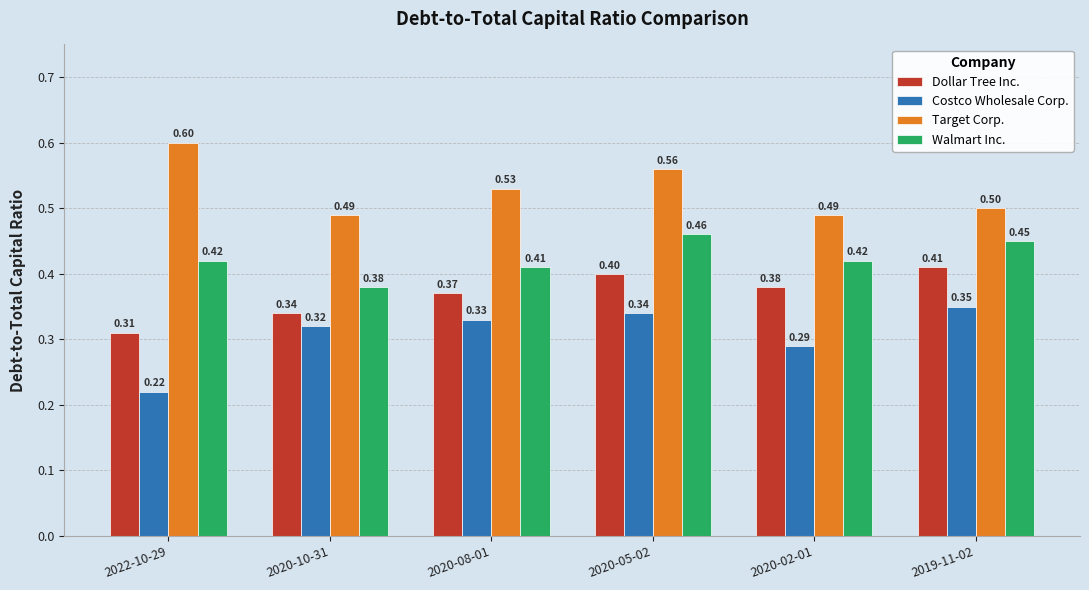

Rank the series by their average value, from highest to lowest.

Target Corp., Walmart Inc., Dollar Tree Inc., Costco Wholesale Corp.